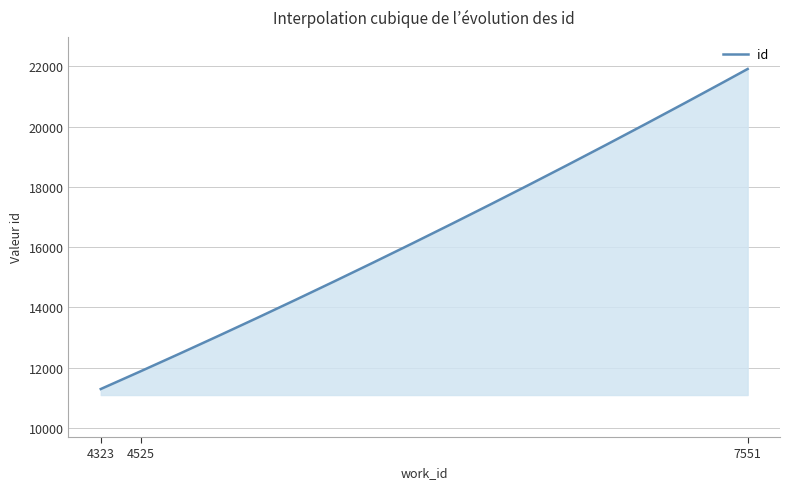

What is the smallest value displayed?

11289.0